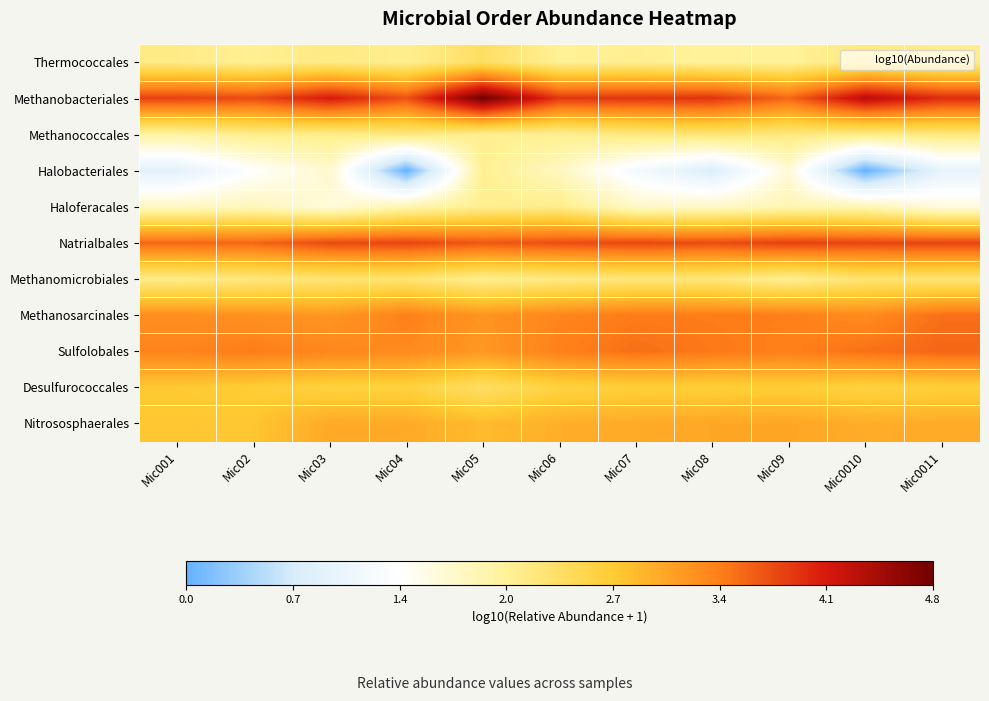

At how many categories does at least one series exceed 0?

11